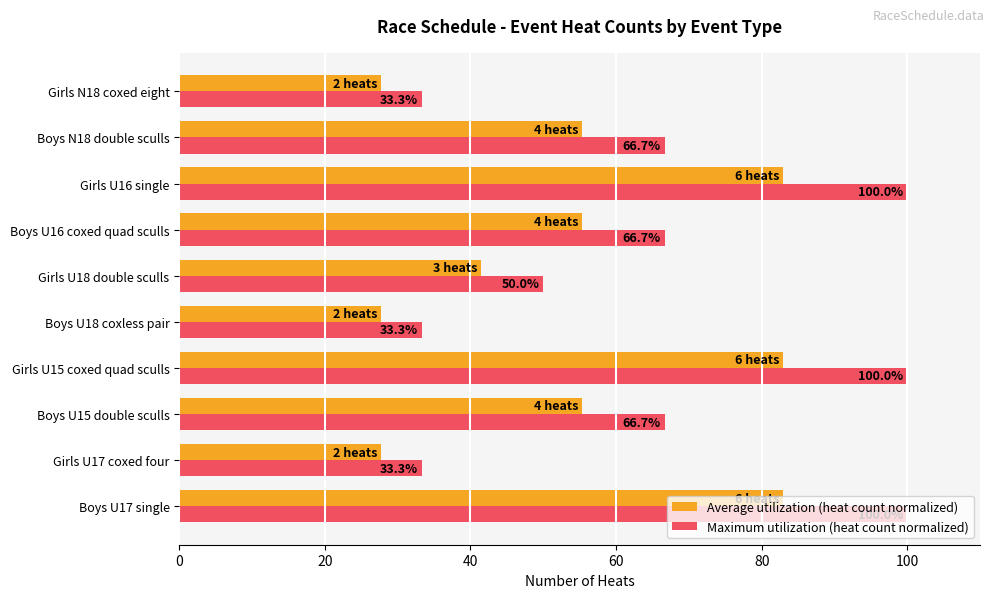

What is the smallest value displayed?

27.7